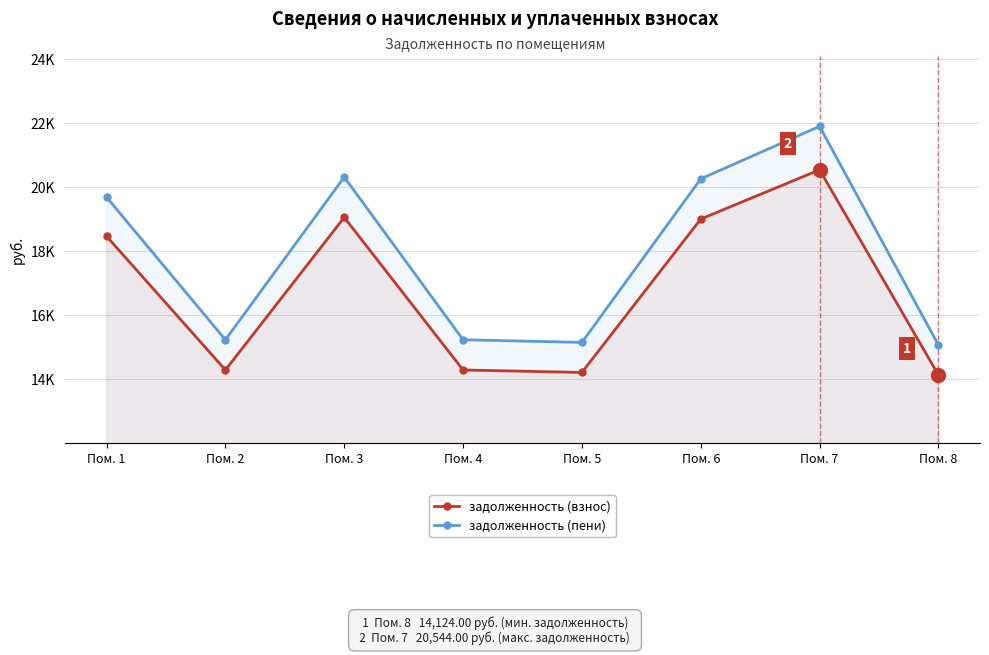

True or false: задолженность (пени) and задолженность (взнос) intersect in this chart.

False